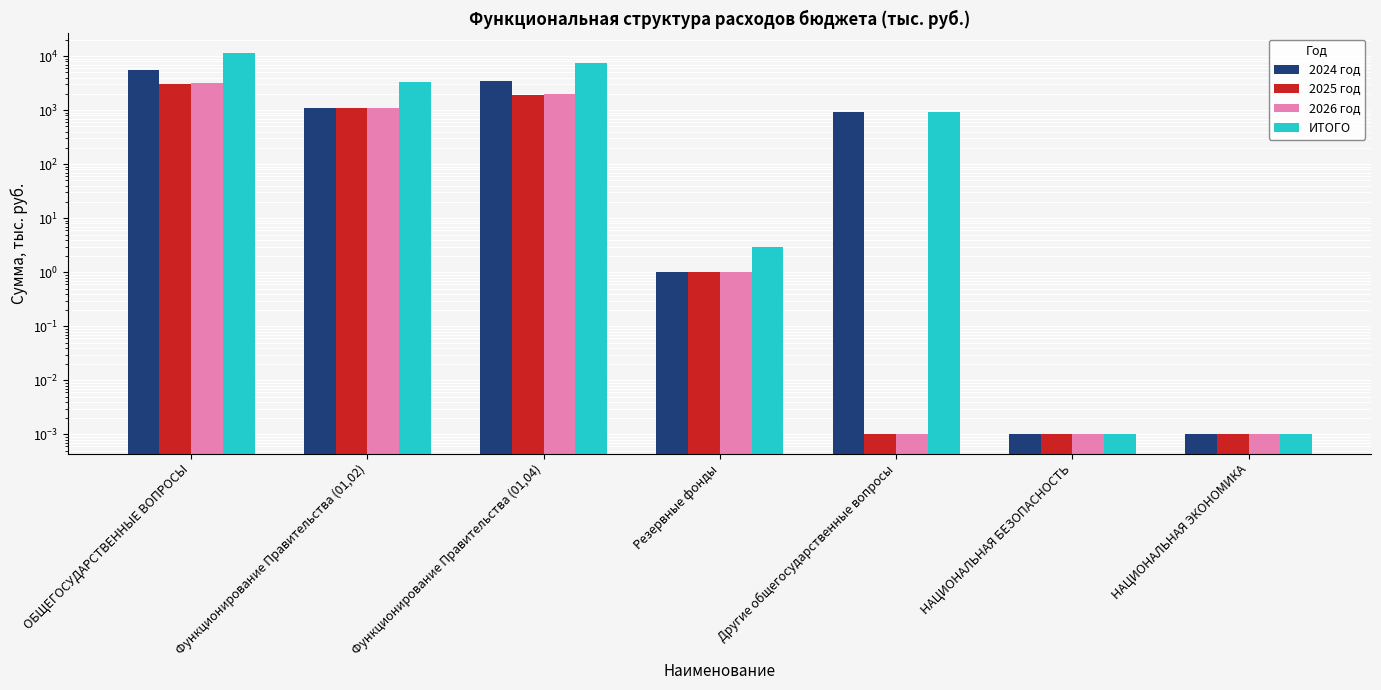

What is the average value of the ИТОГО series?

3323.5